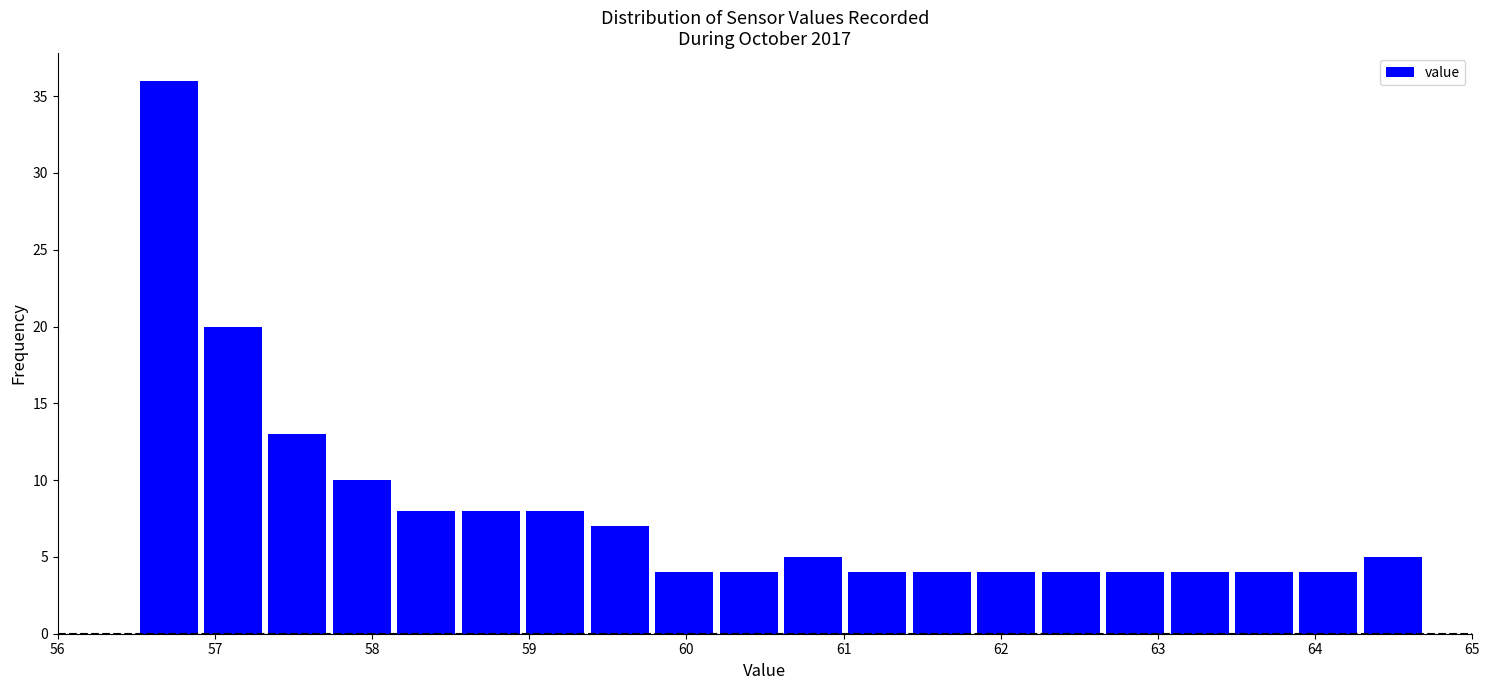

Over which range of the x-axis is the bar tallest?

56.50 to 56.91